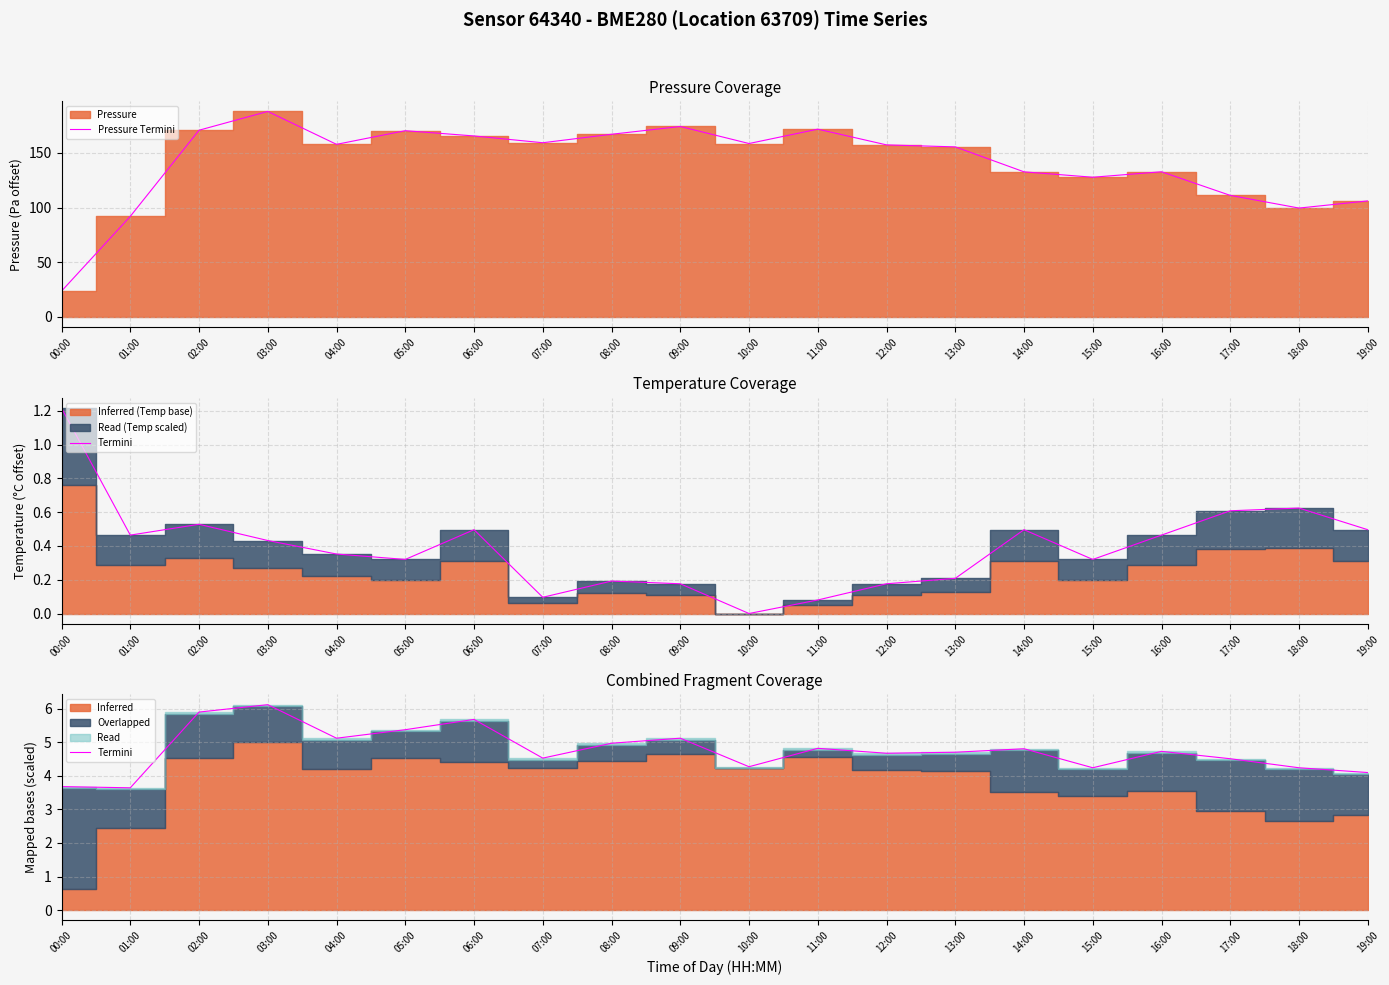

Which category has the highest value in the Pressure Termini series?

03:00